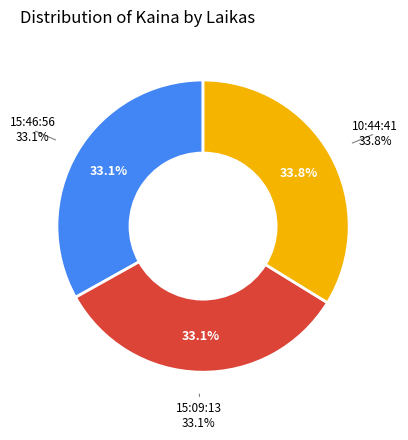

Is it true that 15:46:56 is 40% of the pie?

False